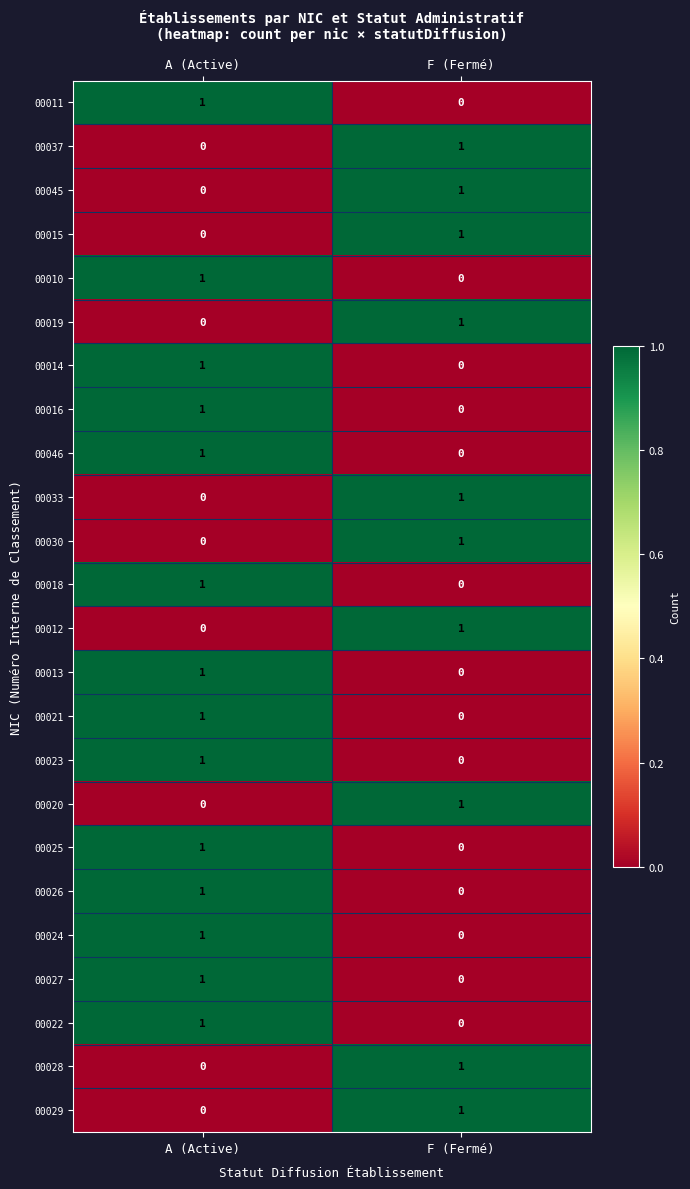

List the labels in order of 00020 value, largest first.

F (Fermé), A (Active)